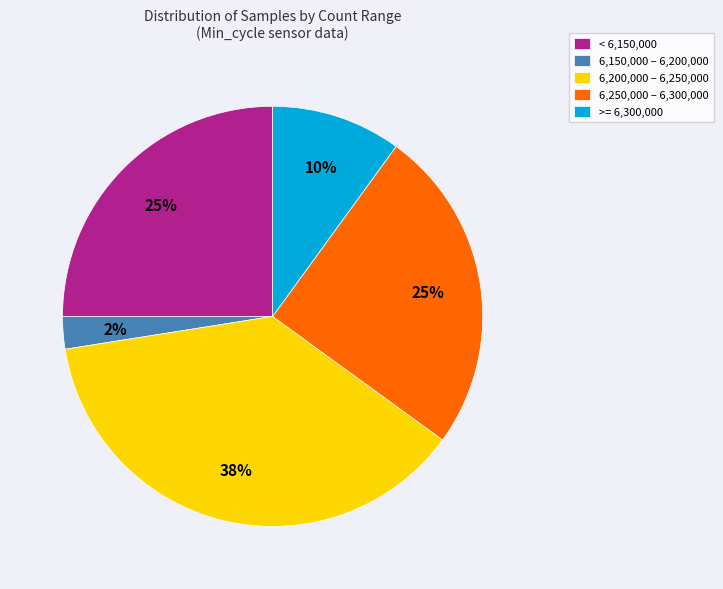

The 6,250,000 – 6,300,000 slice represents 20% of the pie. True or false?

False